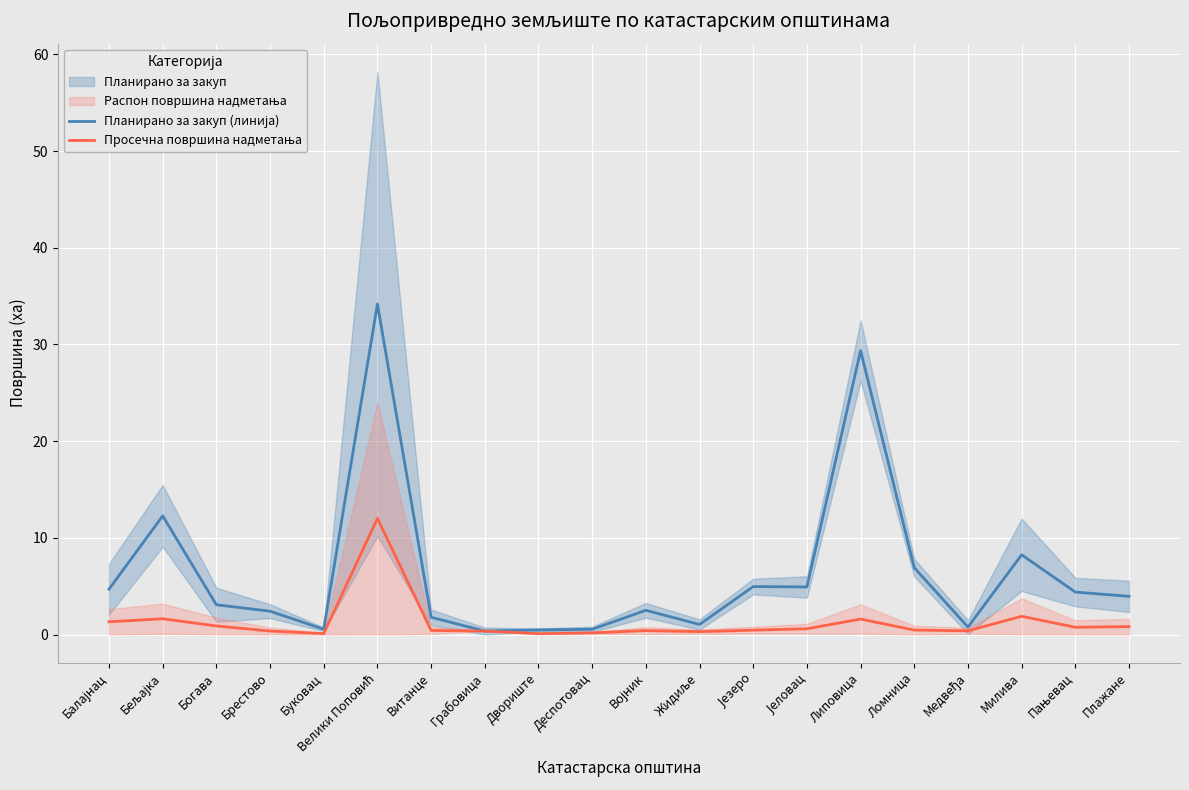

What is the label of the 17th point from the left?

Медвеђа